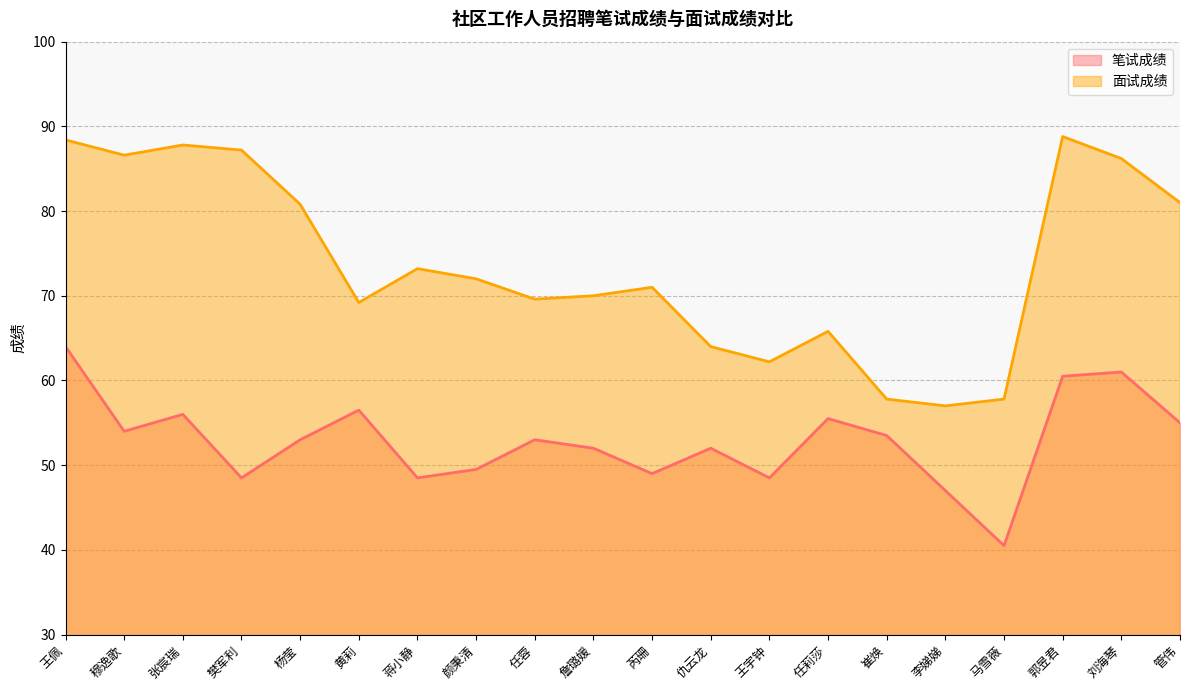

At 黄莉, list the series in order from largest to smallest.

面试成绩, 笔试成绩